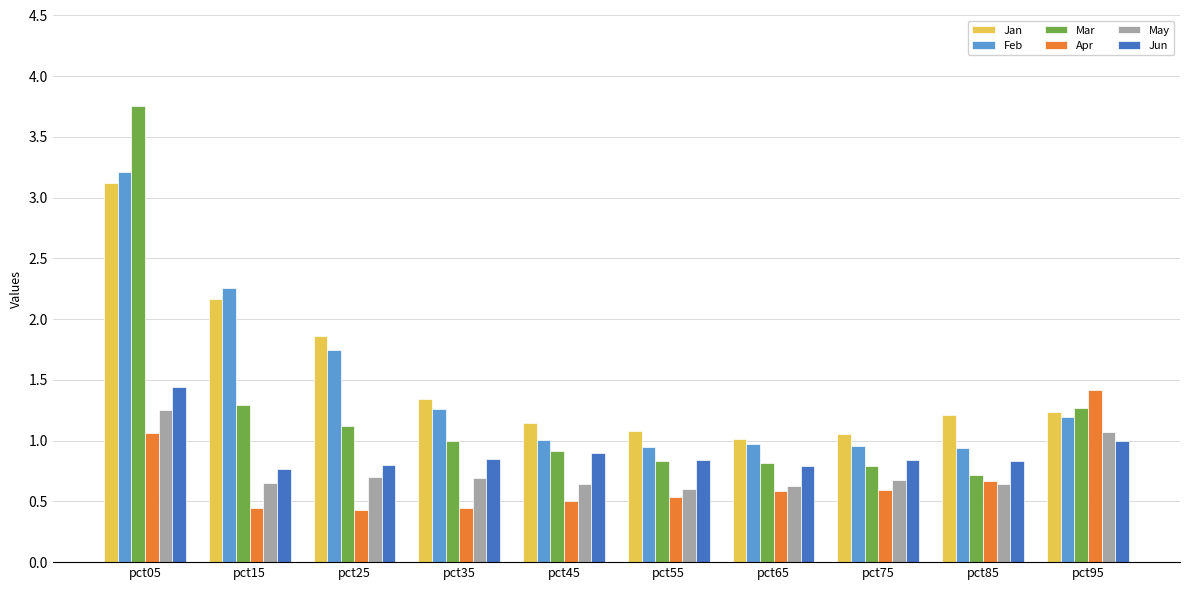

What is the minimum value shown in the chart?

0.4